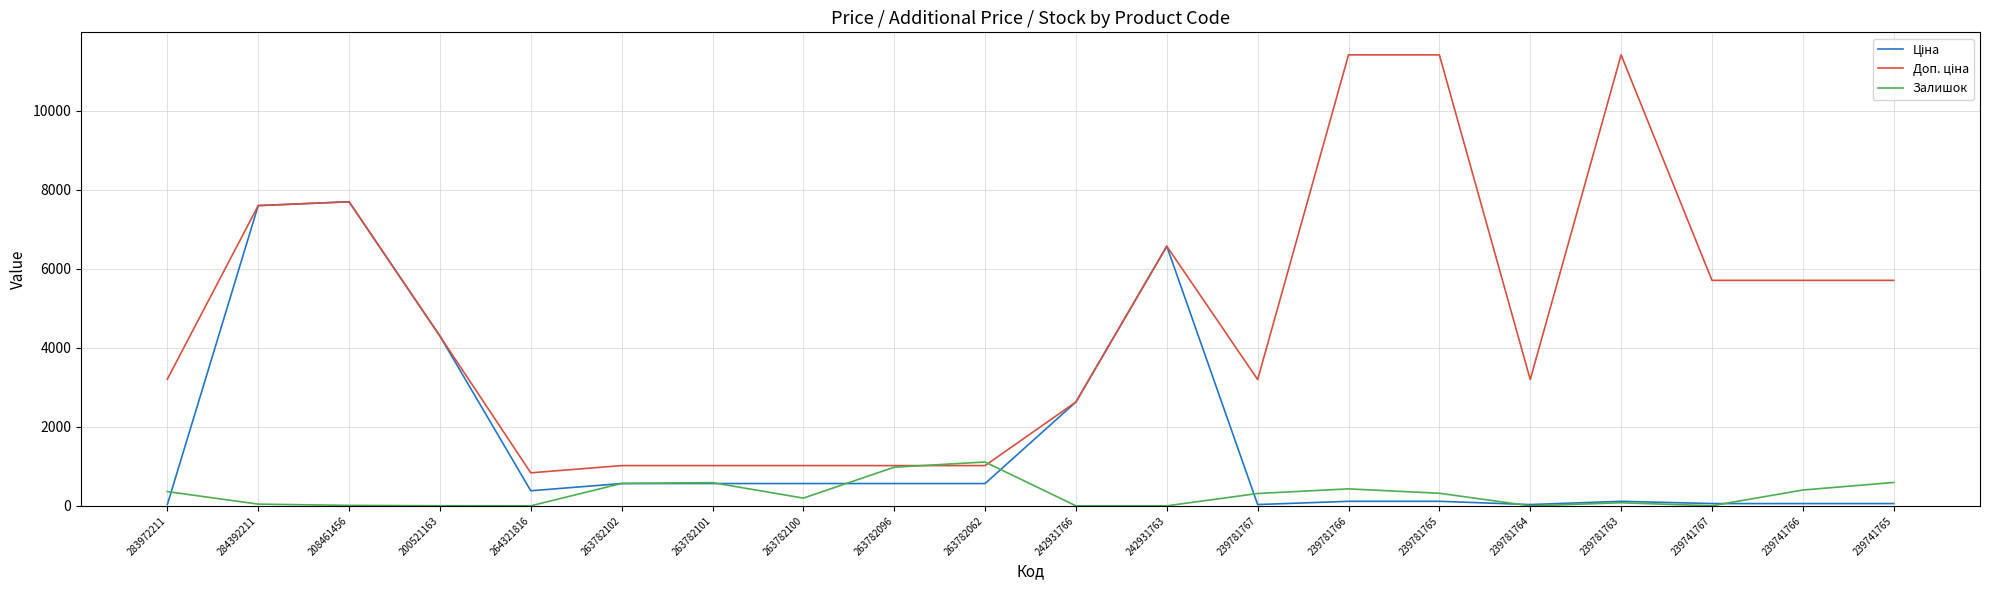

What position from the left is 239781764?

16